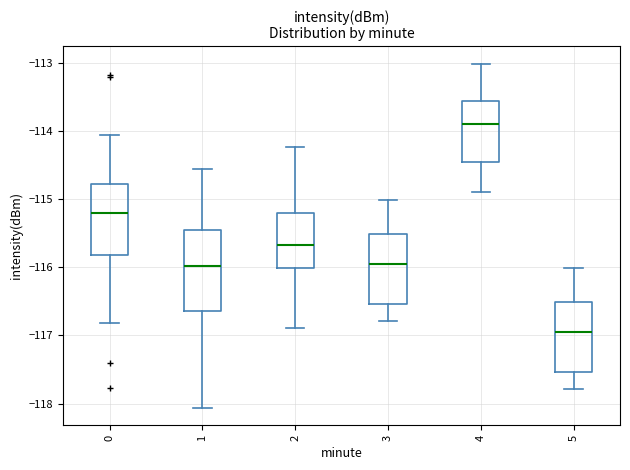

Comparing the boxes themselves (not the whiskers), which one is the tallest?

1